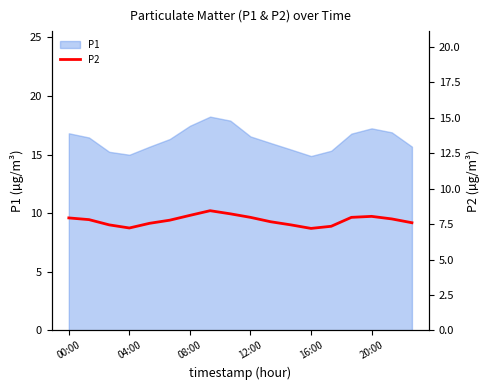

What is the minimum value for P1?

14.9